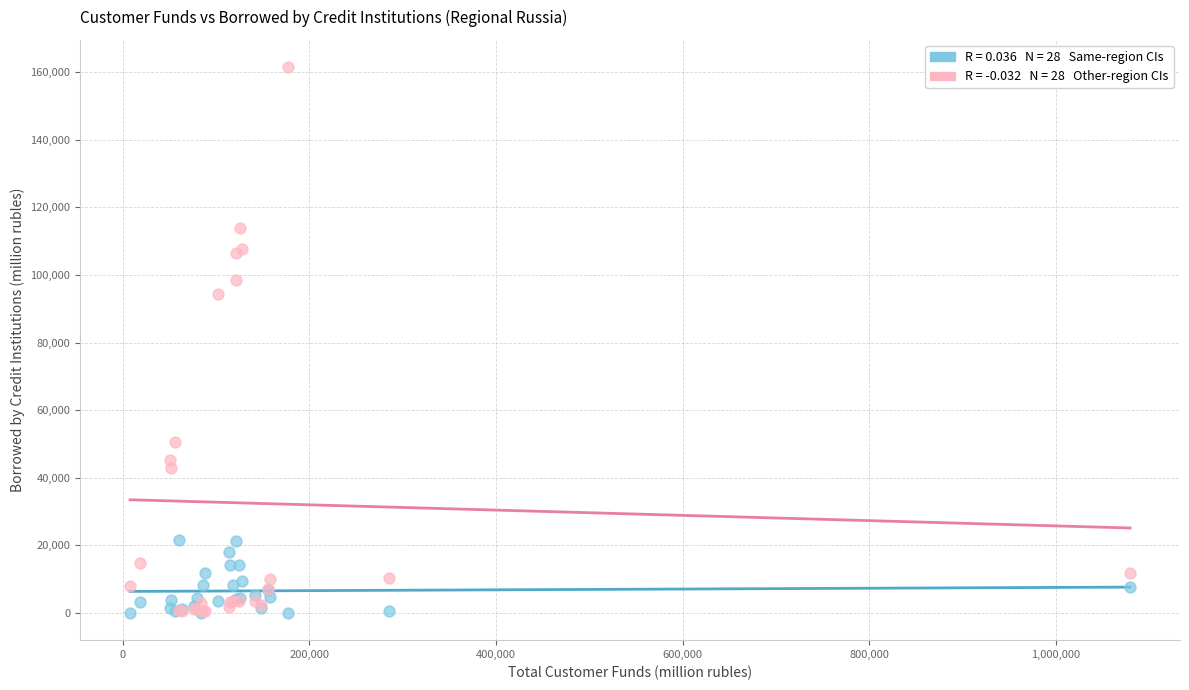

Across all series, what Y value is closest to 80758?

94368